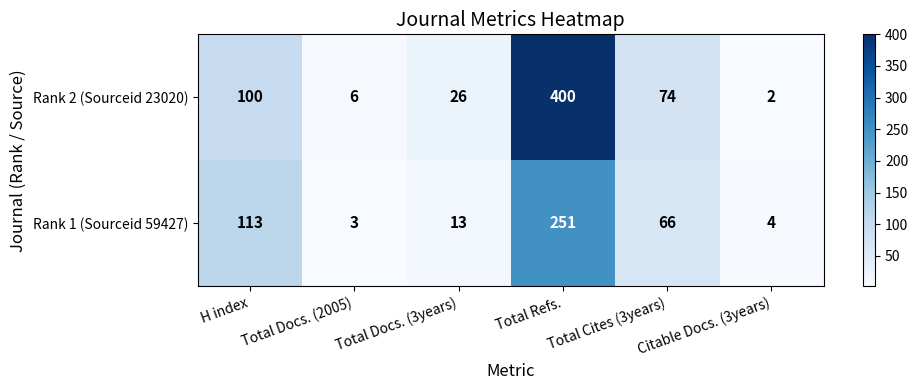

What is the minimum value for Rank 1 (Sourceid 59427)?

3